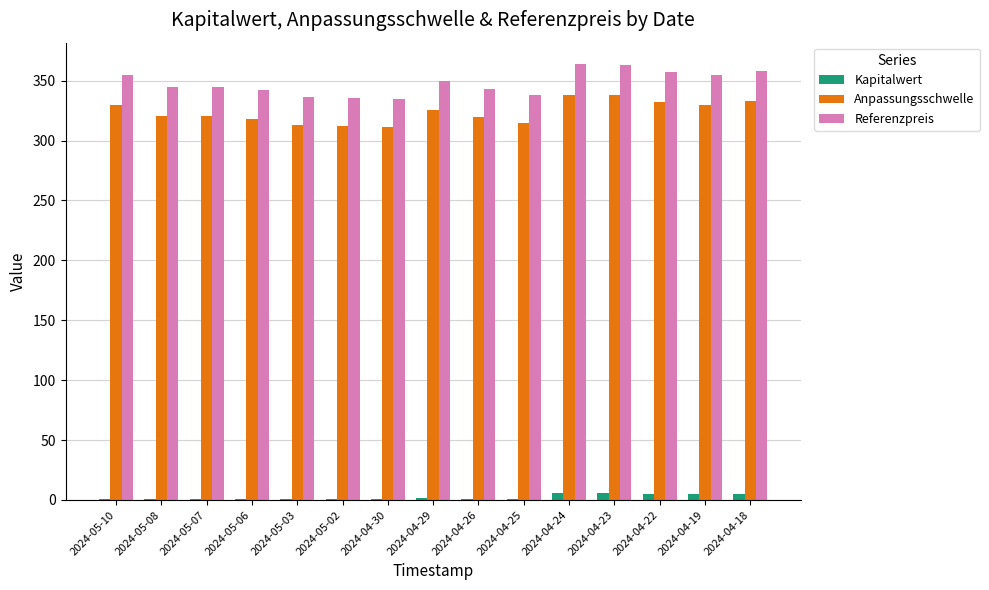

What is the sum of all Referenzpreis values?

5221.3